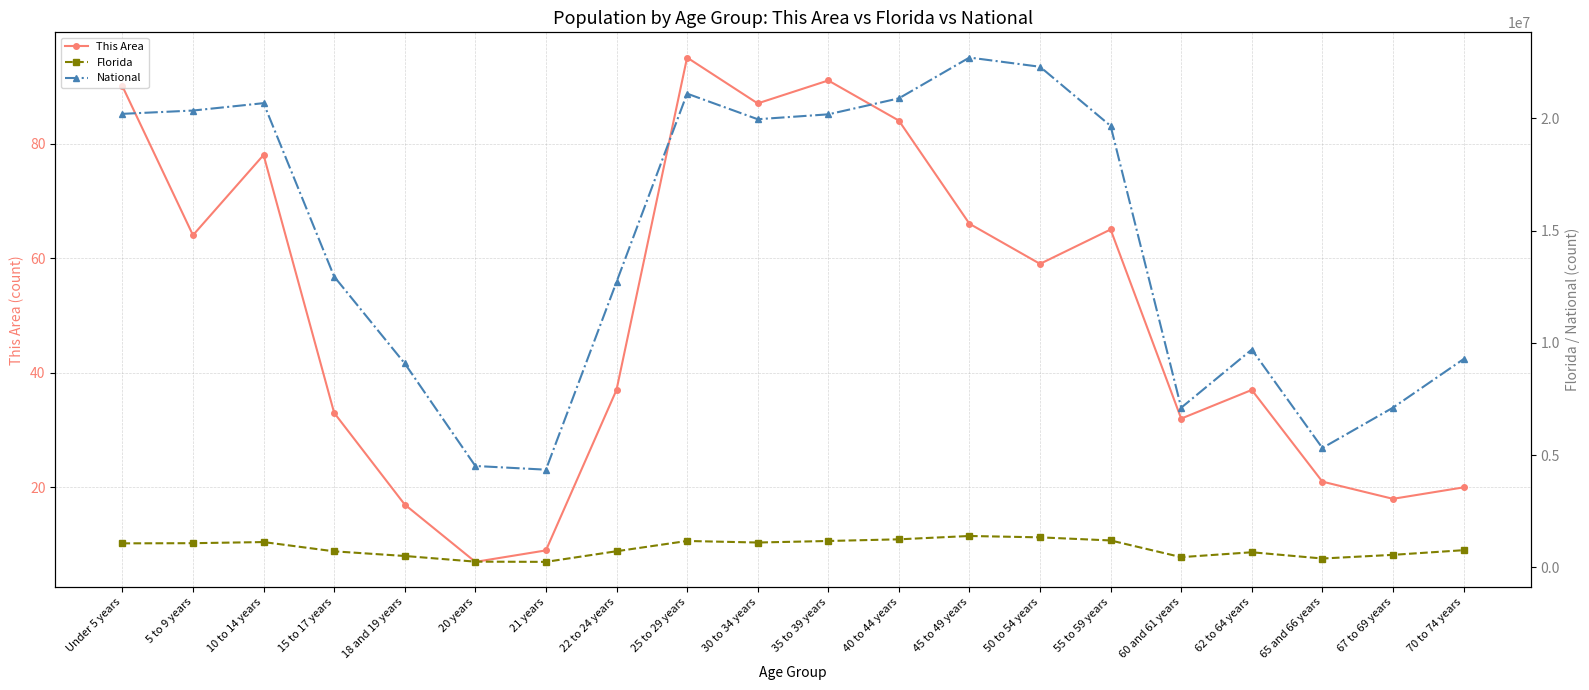

How many data points in This Area are above 59?

9